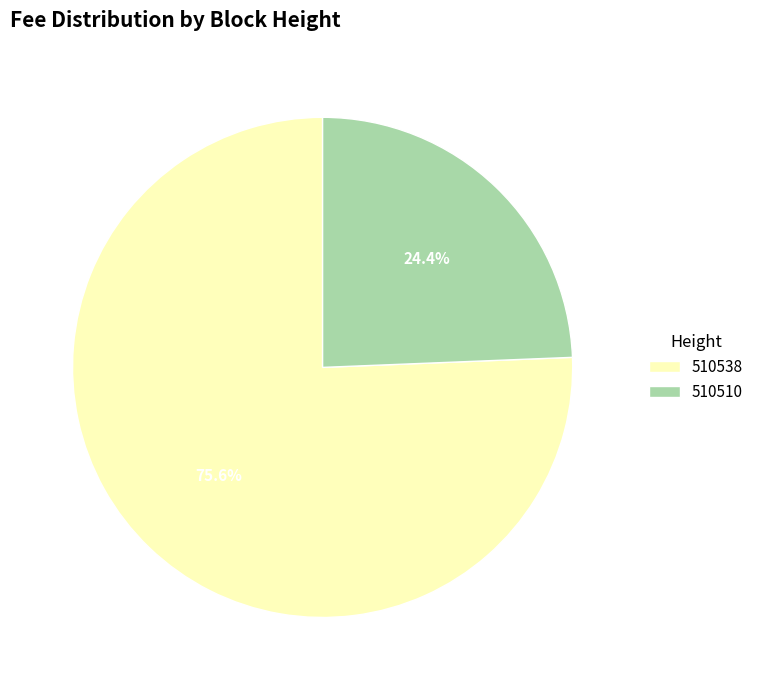

Which slice is the largest?

510538